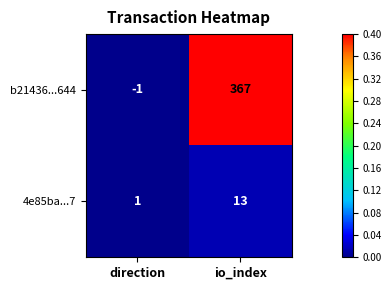

Which label corresponds to the largest value in the chart?

io_index